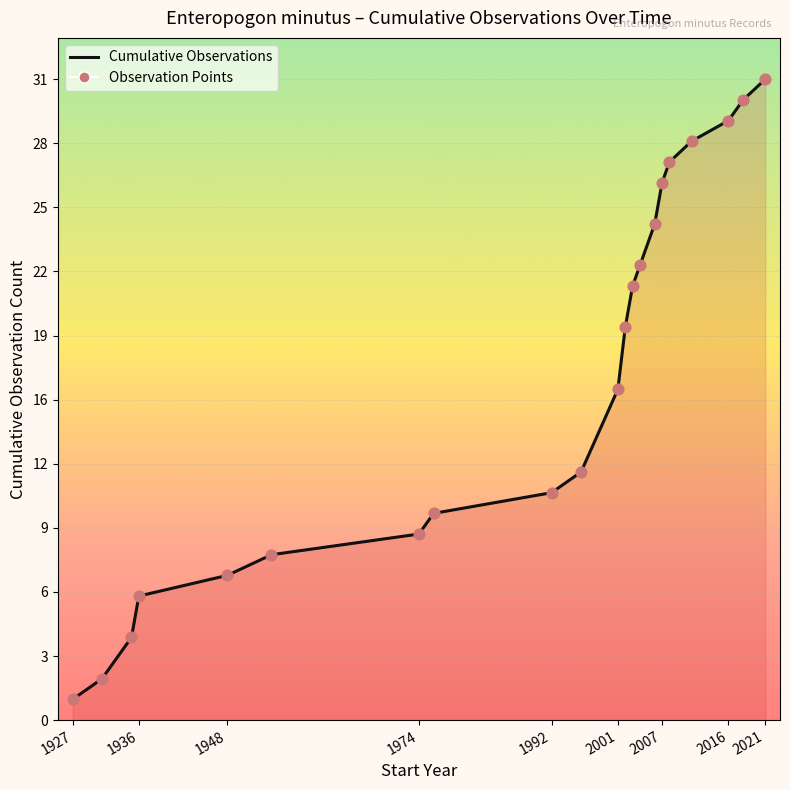

Is this an area chart (filled region under the line)?

Yes